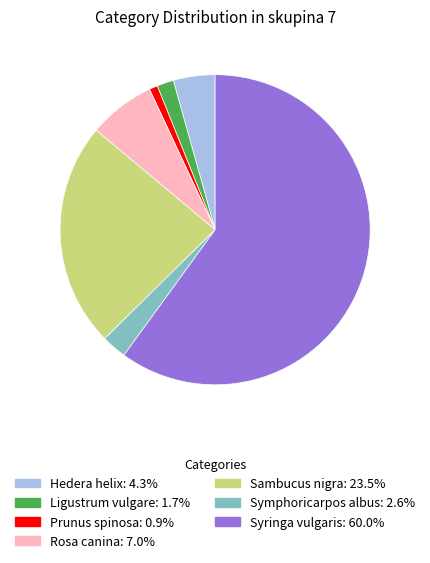

Is there any slice that represents more than half of the pie?

Yes